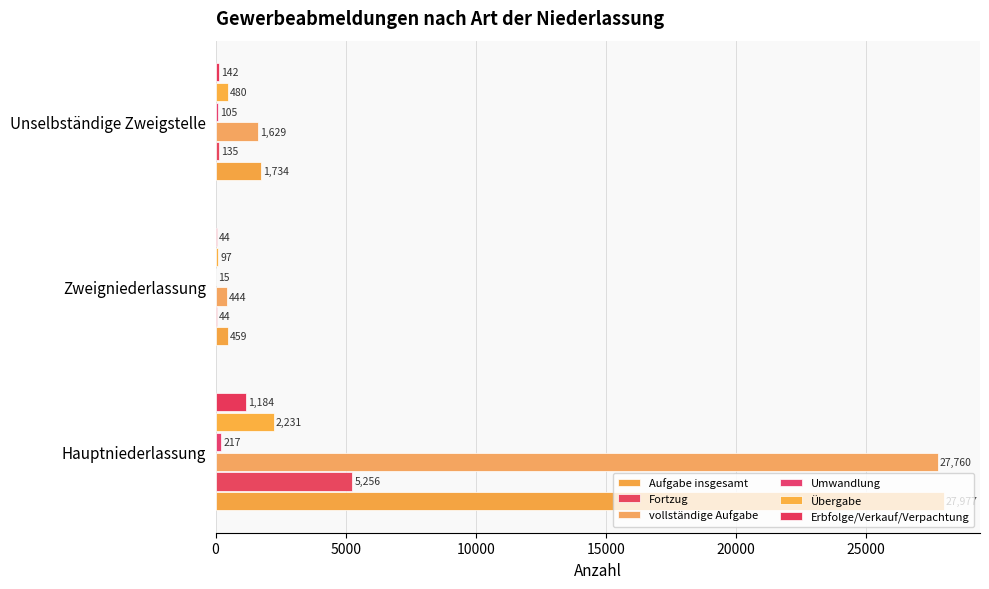

How many distinct data groups are displayed?

6